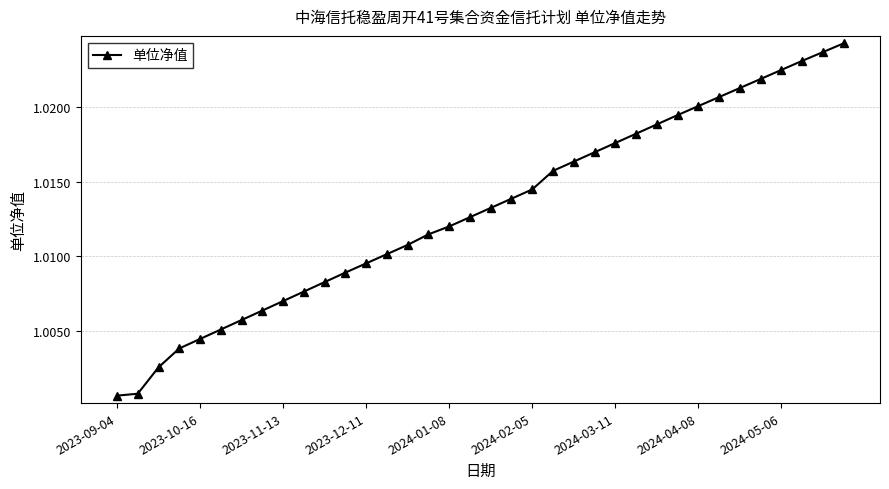

What is the sum of all values?

36.5